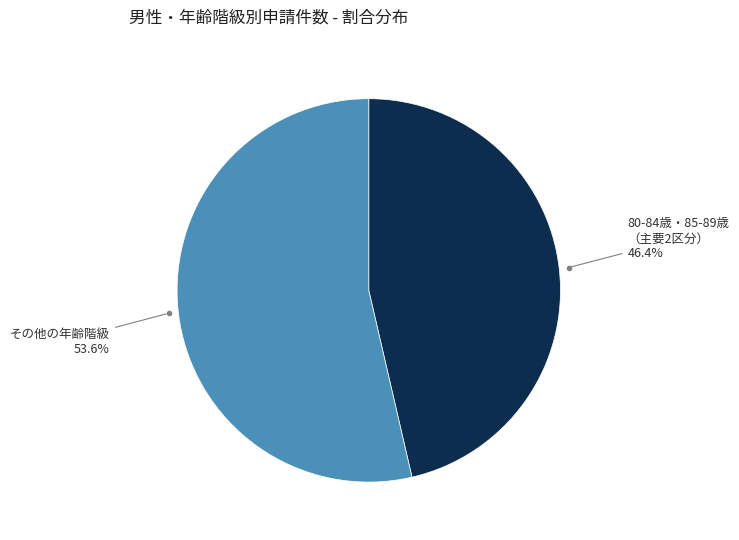

How many segments does this pie chart have?

2